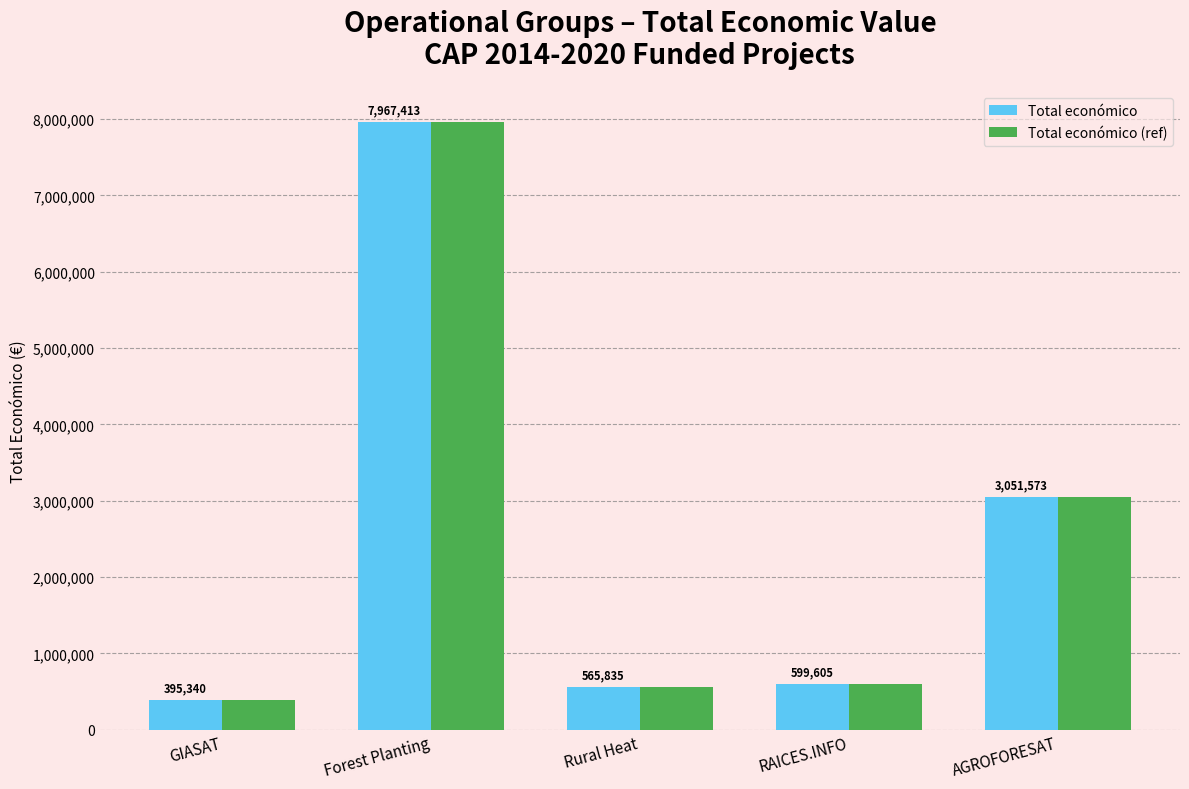

What is the approximate value of Total económico at RAICES.INFO?

599605